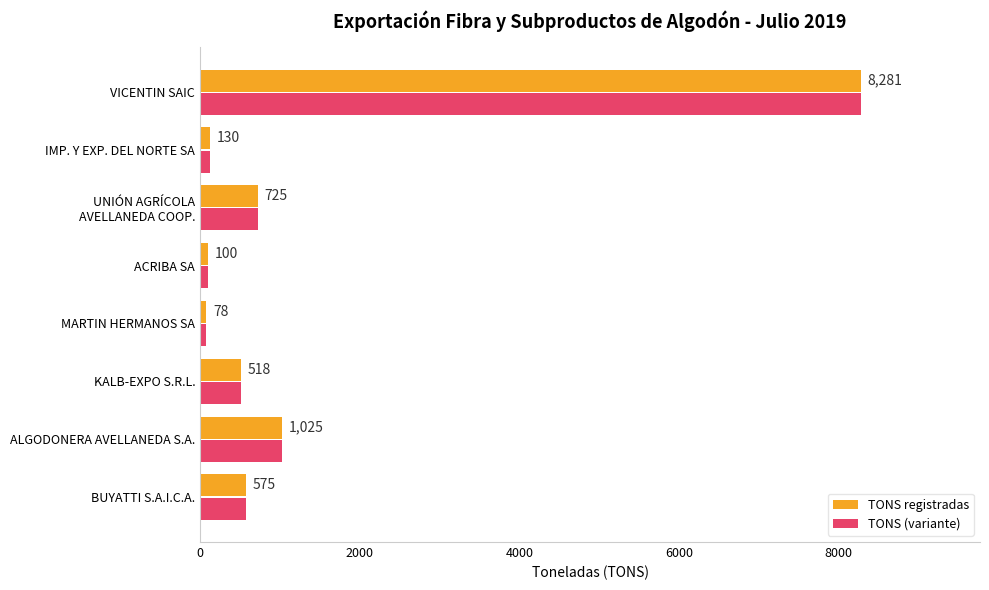

What is the total value across all series at ACRIBA SA?

200